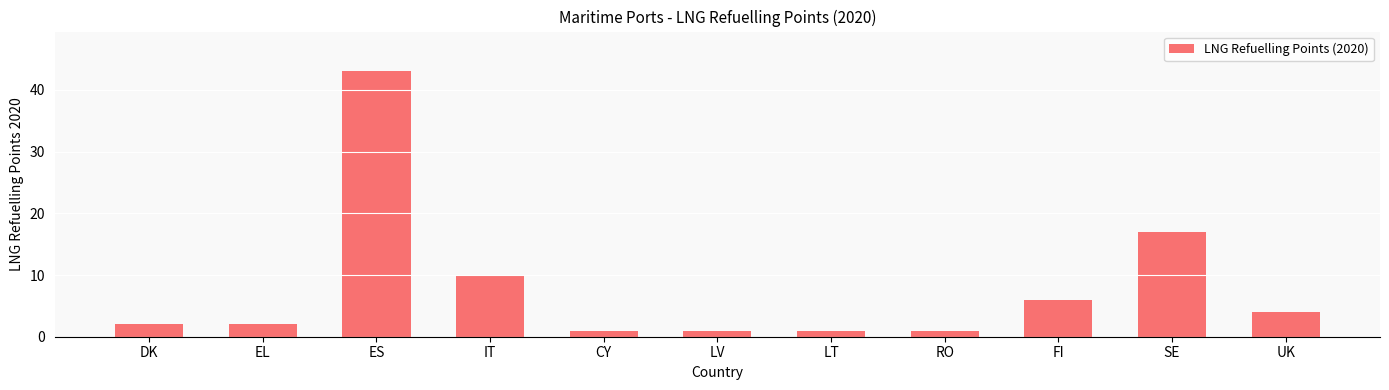

Which label corresponds to the largest value in the chart?

ES